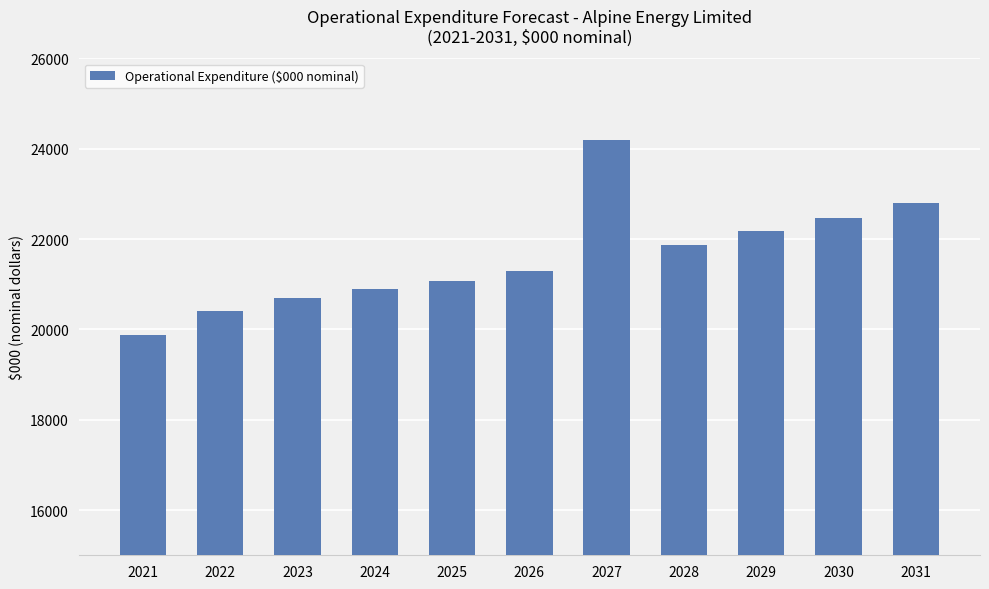

The chart shows a value of 5147.9 at 2028. True or false?

False